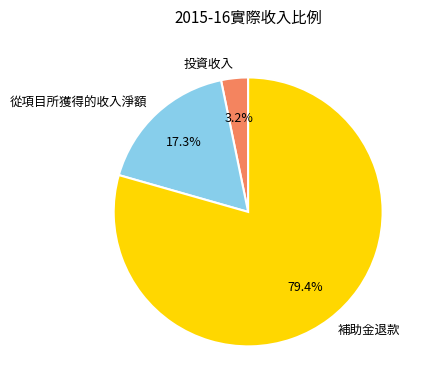

Is the sum of 從項目所獲得的收入淨額 and 投資收入 greater than half?

No